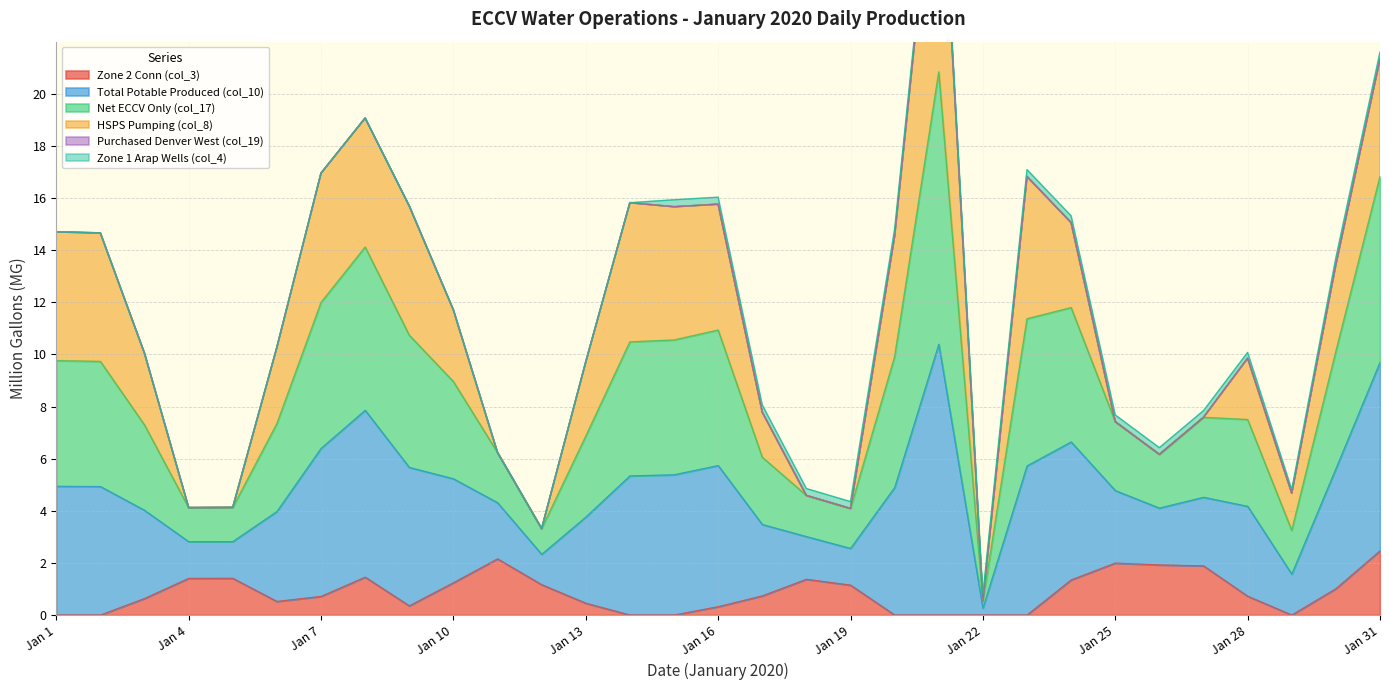

At which label does Net ECCV Only (col_17) reach its peak?

Jan 21